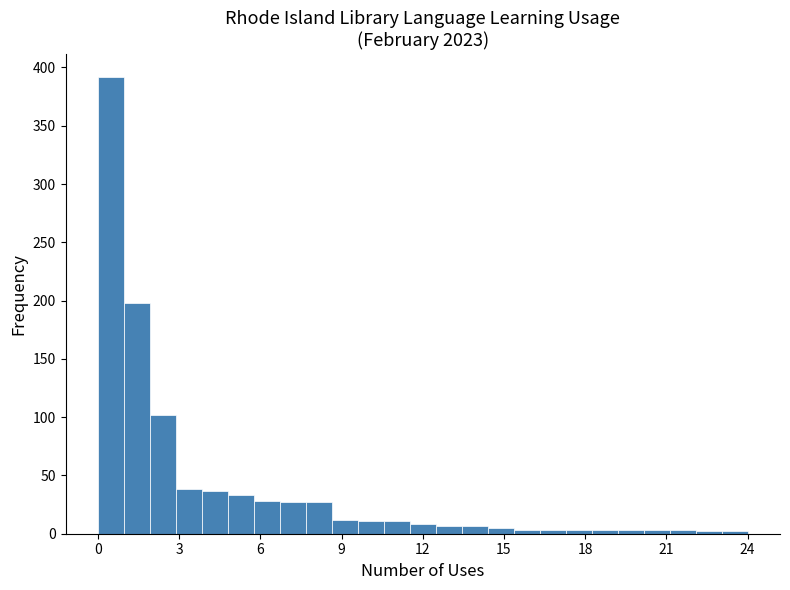

Read against the x-axis, roughly where is the centre of the tallest bar?

0.5